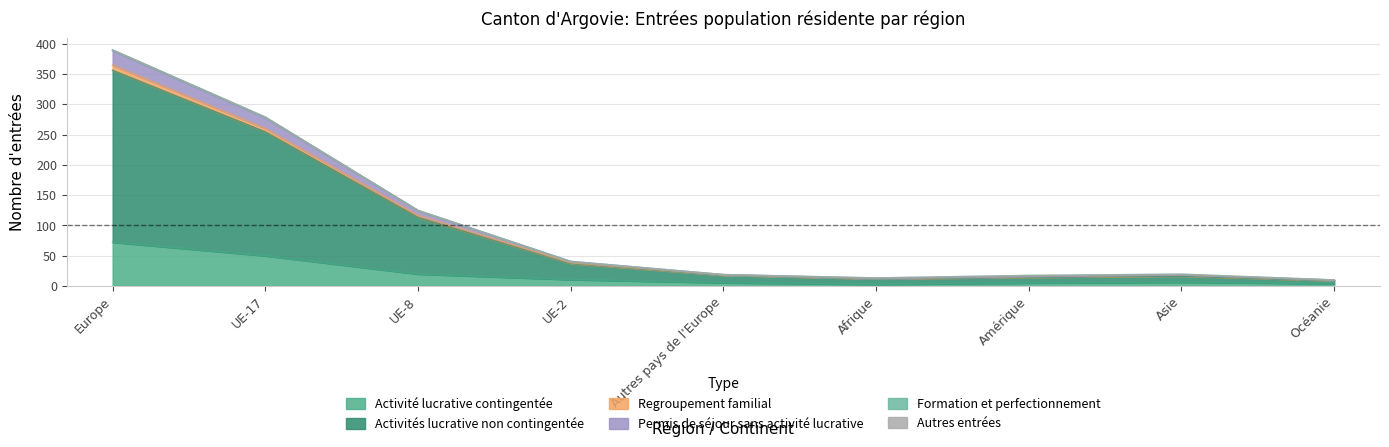

In Activités lucrative non contingentée, how many points are higher than both neighbors (excluding endpoints)?

2